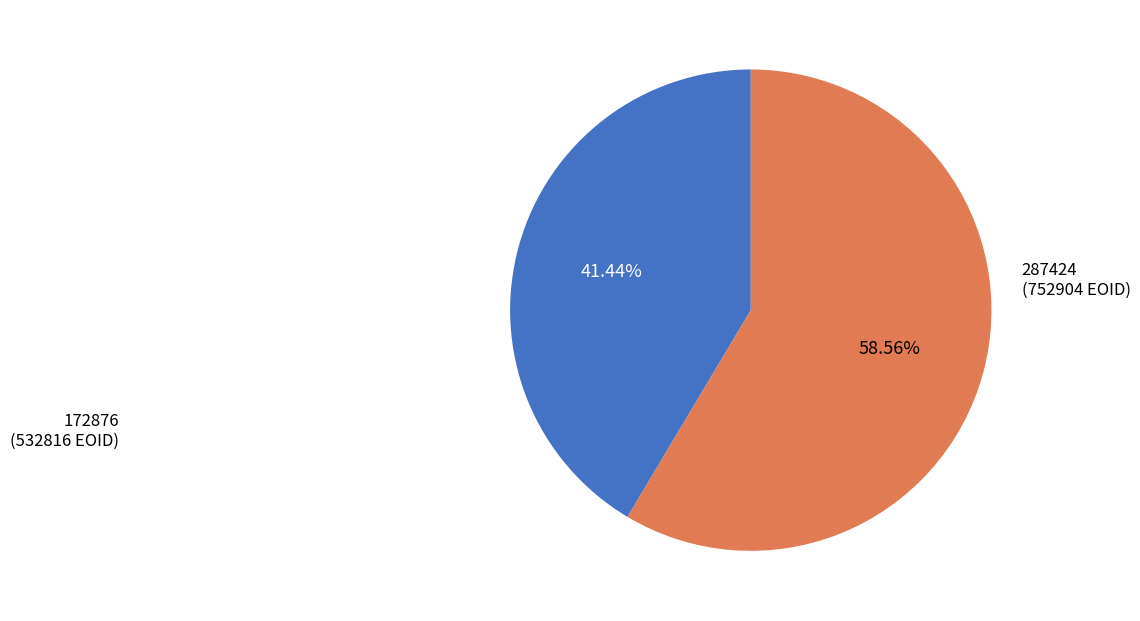

Does any single category account for the majority?

Yes